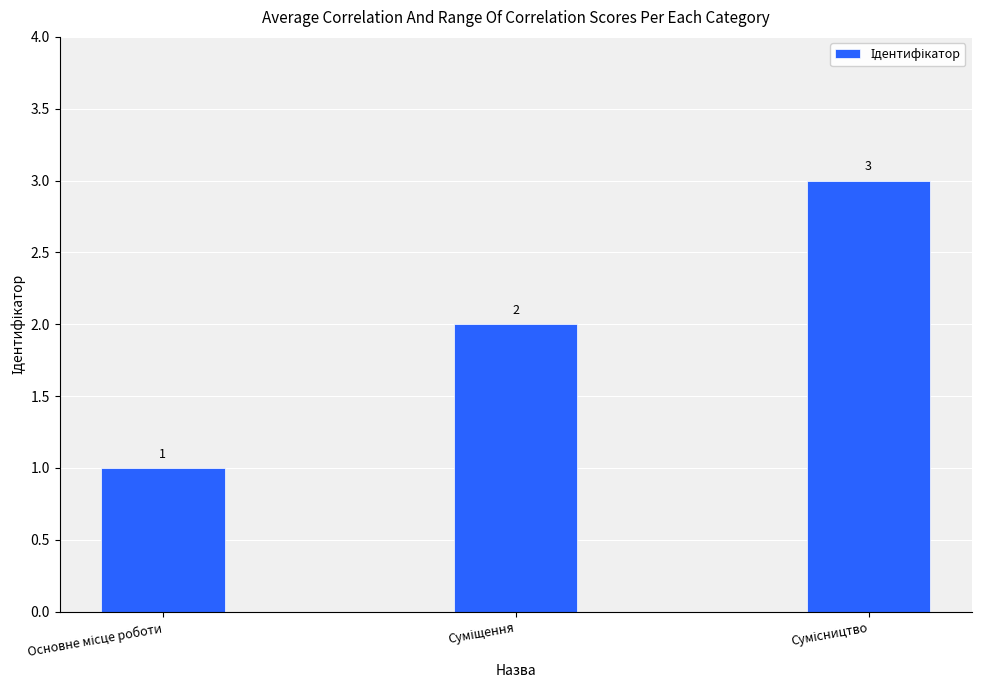

What is the value of the 2nd bar from the left?

2